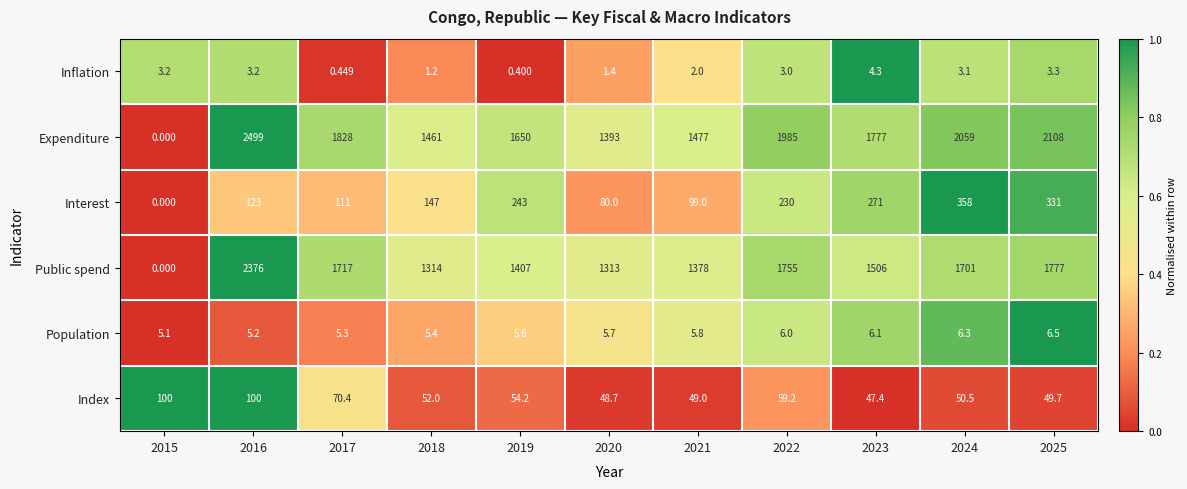

What is the difference between the highest and lowest values at 2018?

1459.8